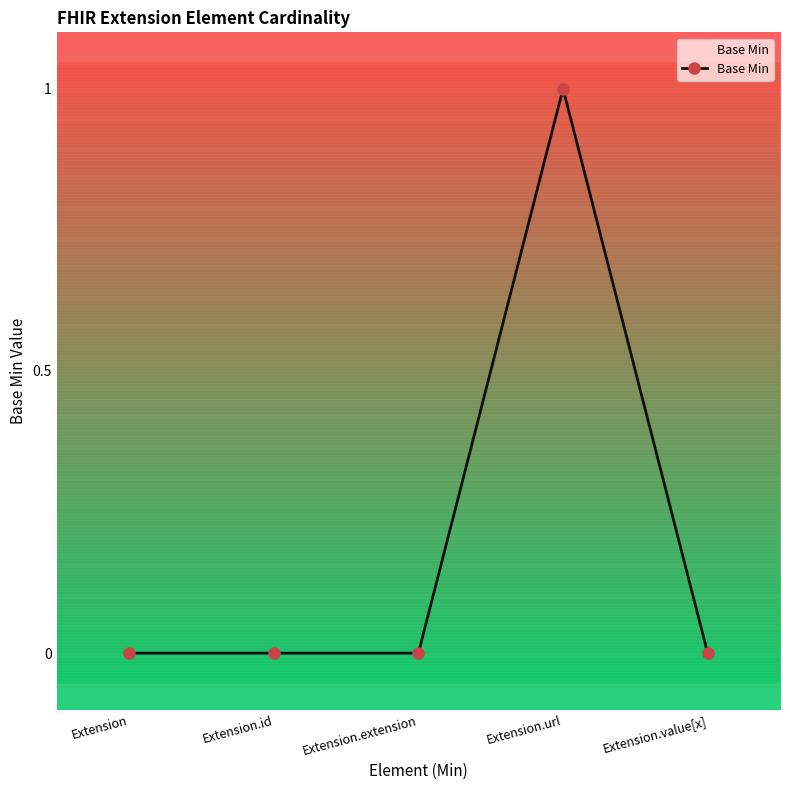

True or false: the data has more than 0 interior local peaks.

True